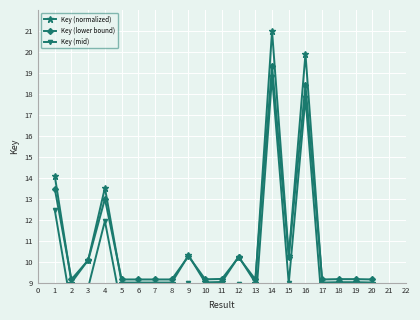

True or false: Key (mid) and Key (lower bound) cross at least once.

False